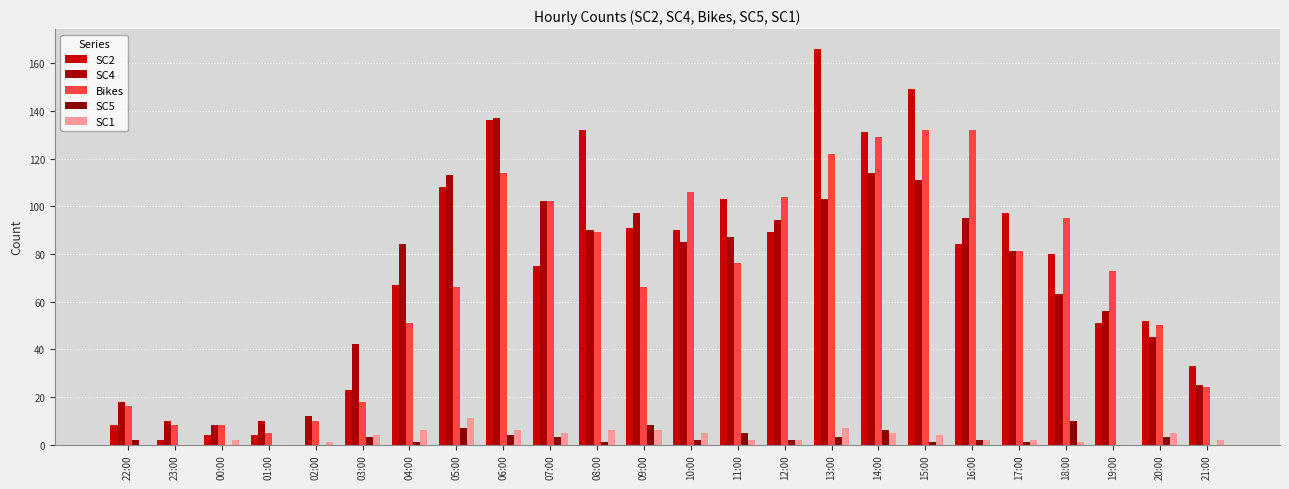

Does the chart contain stacked bars?

No